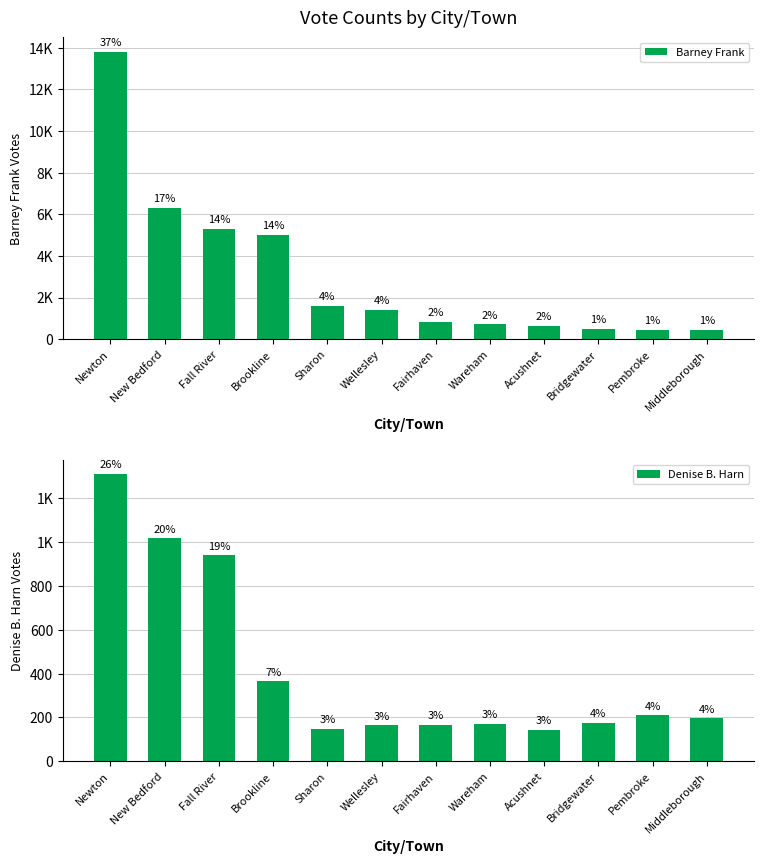

The value of Denise B. Harn at Bridgewater is 177. True or false?

True